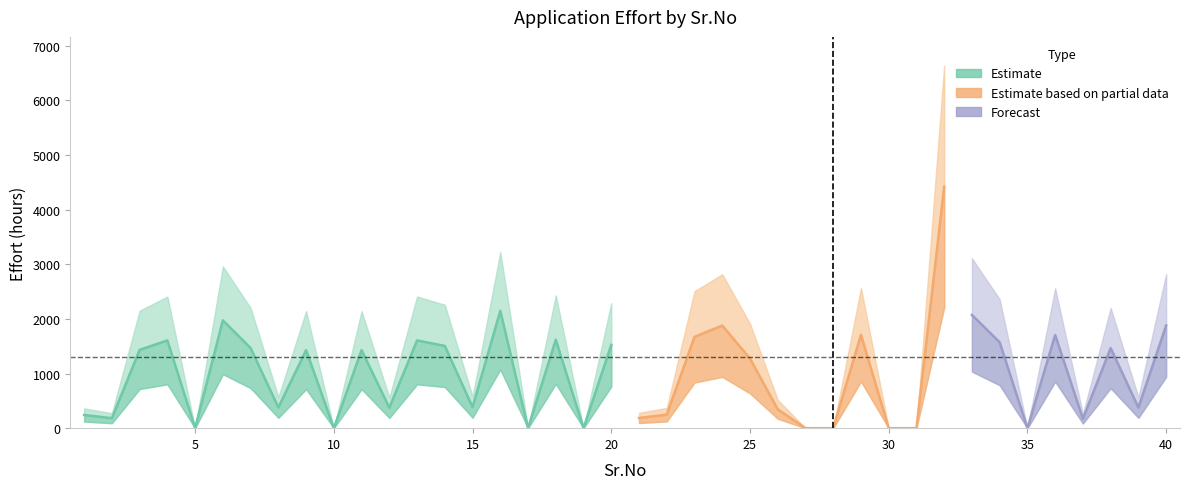

Does the chart have visible grid lines?

No